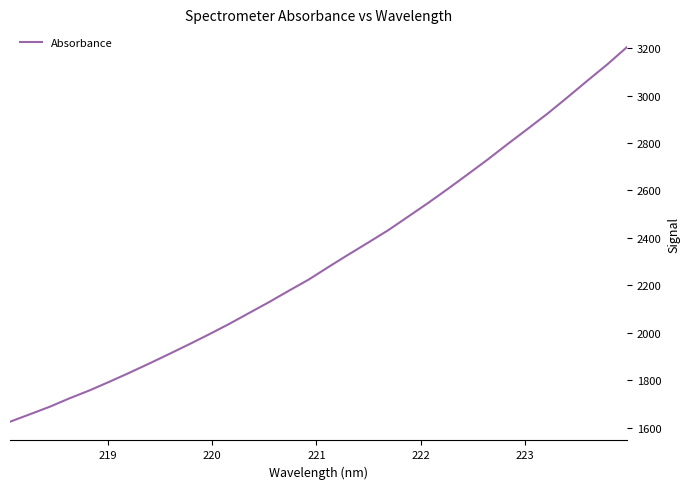

Does the chart have visible grid lines?

No